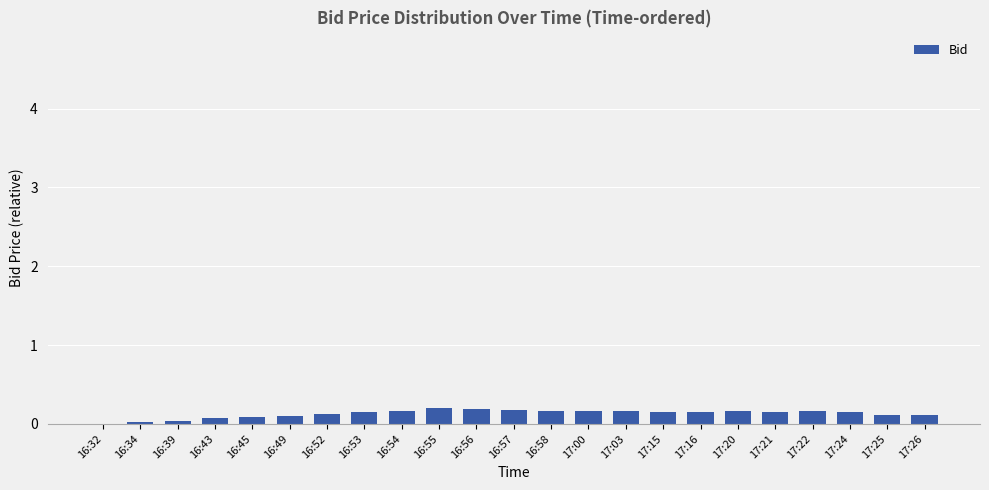

Are the bars horizontal?

No